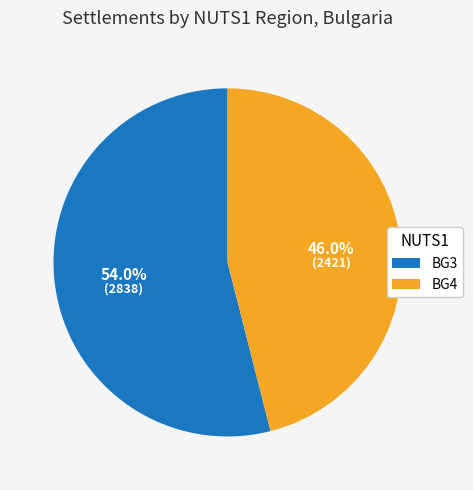

Between BG3 and BG4, which is larger?

BG3